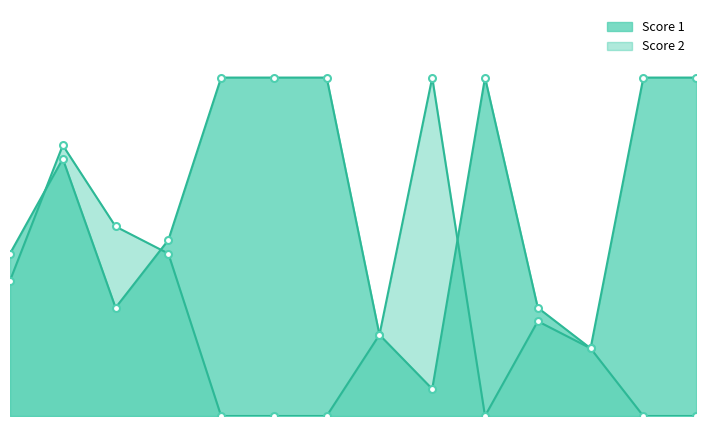

Reading right to left, transcribe all the data shown in this chart.

Score 1: 14=25	13=25	12=5	11=8	10=25	9=2	8=6	7=25	6=25	5=25	4=13	3=8	2=19	1=12
Score 2: 14=0	13=0	12=5	11=7	10=0	9=25	8=6	7=0	6=0	5=0	4=12	3=14	2=20	1=10